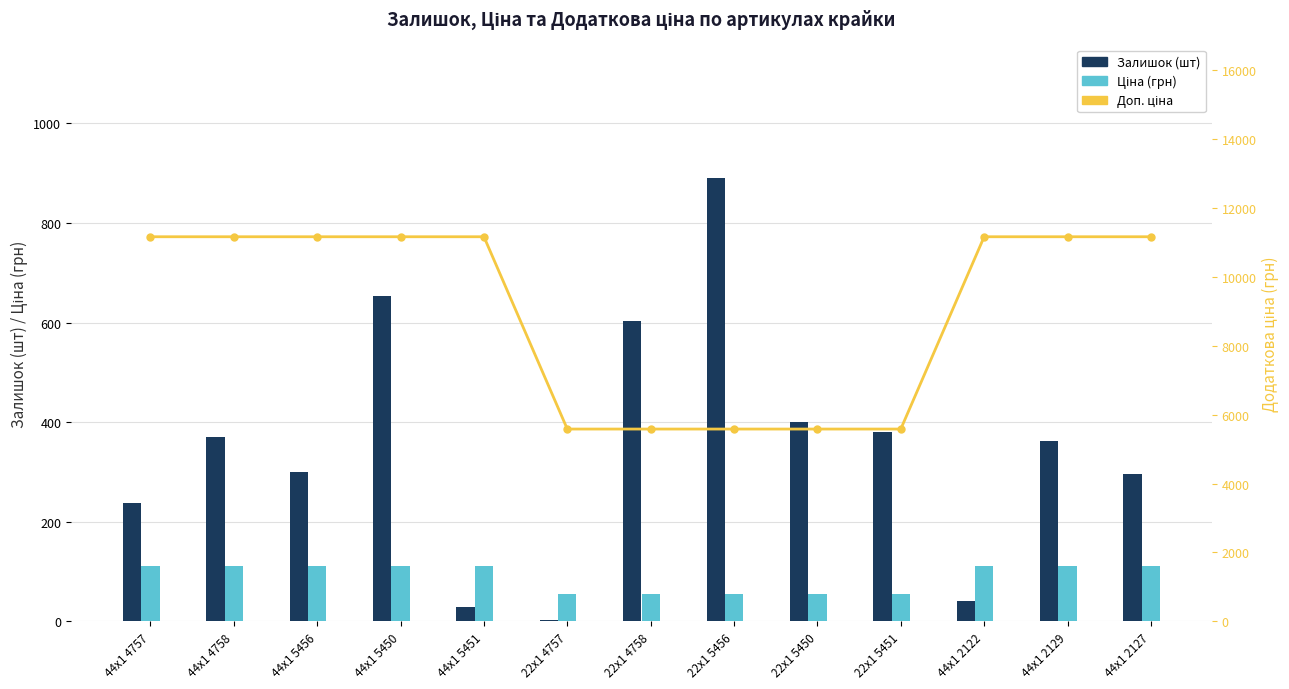

What is the label of the 5th bar from the right?

22x1 5450